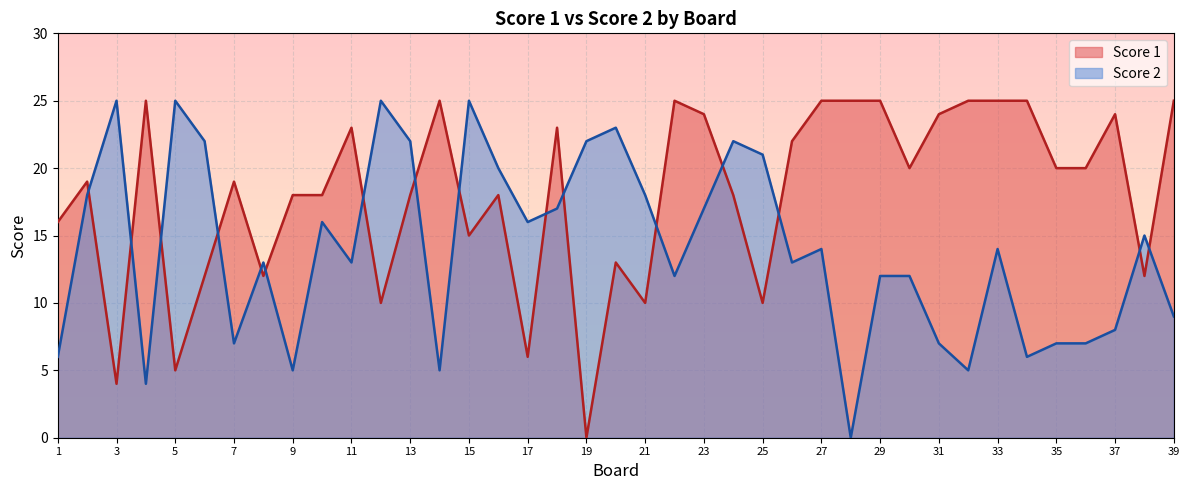

Which label corresponds to the smallest value in the chart?

19